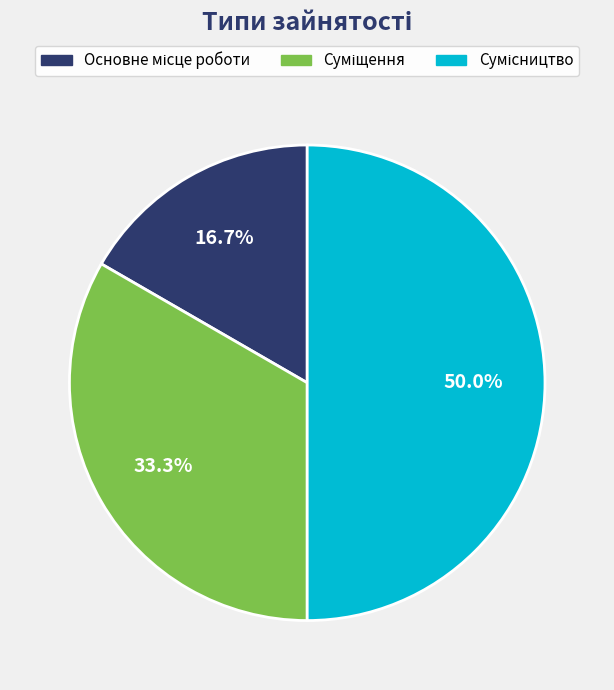

The Сумісництво slice represents 58% of the pie. True or false?

False